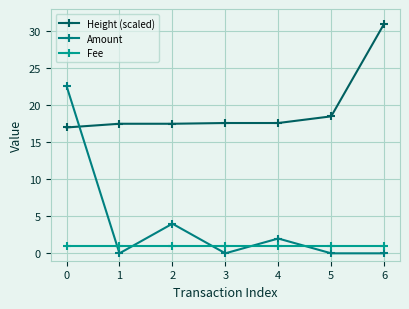

Where do Amount and Height (scaled) first cross each other?

0 and 1